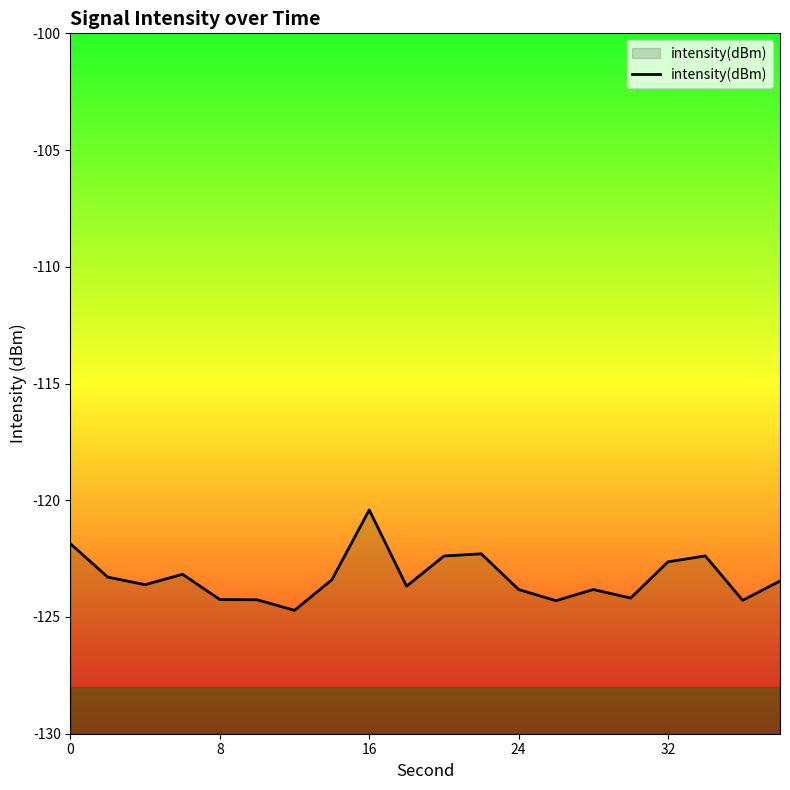

What is the change in value from 8 to 10?

+0.9